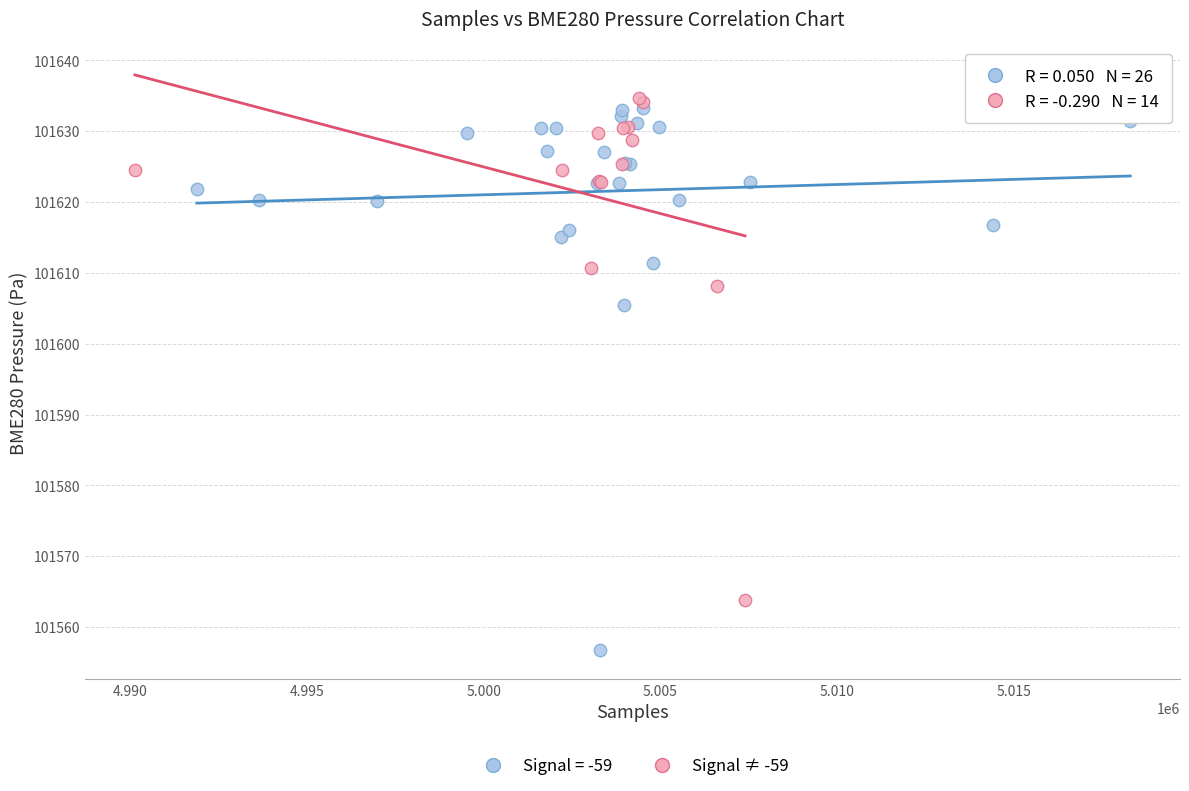

Which series contains the lowest Y value?

Signal = -59